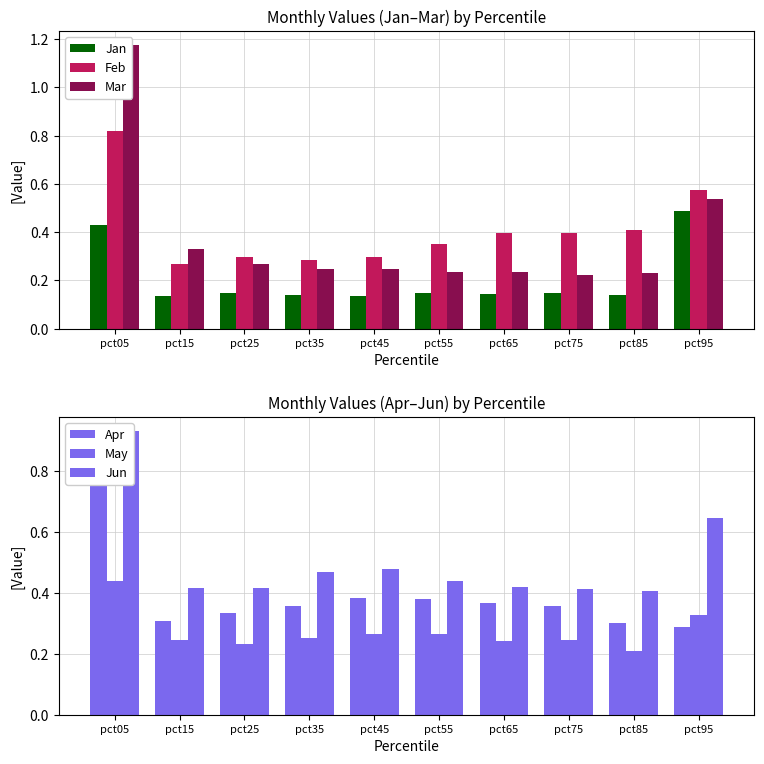

What is the difference between the highest and lowest values at pct45?

0.3